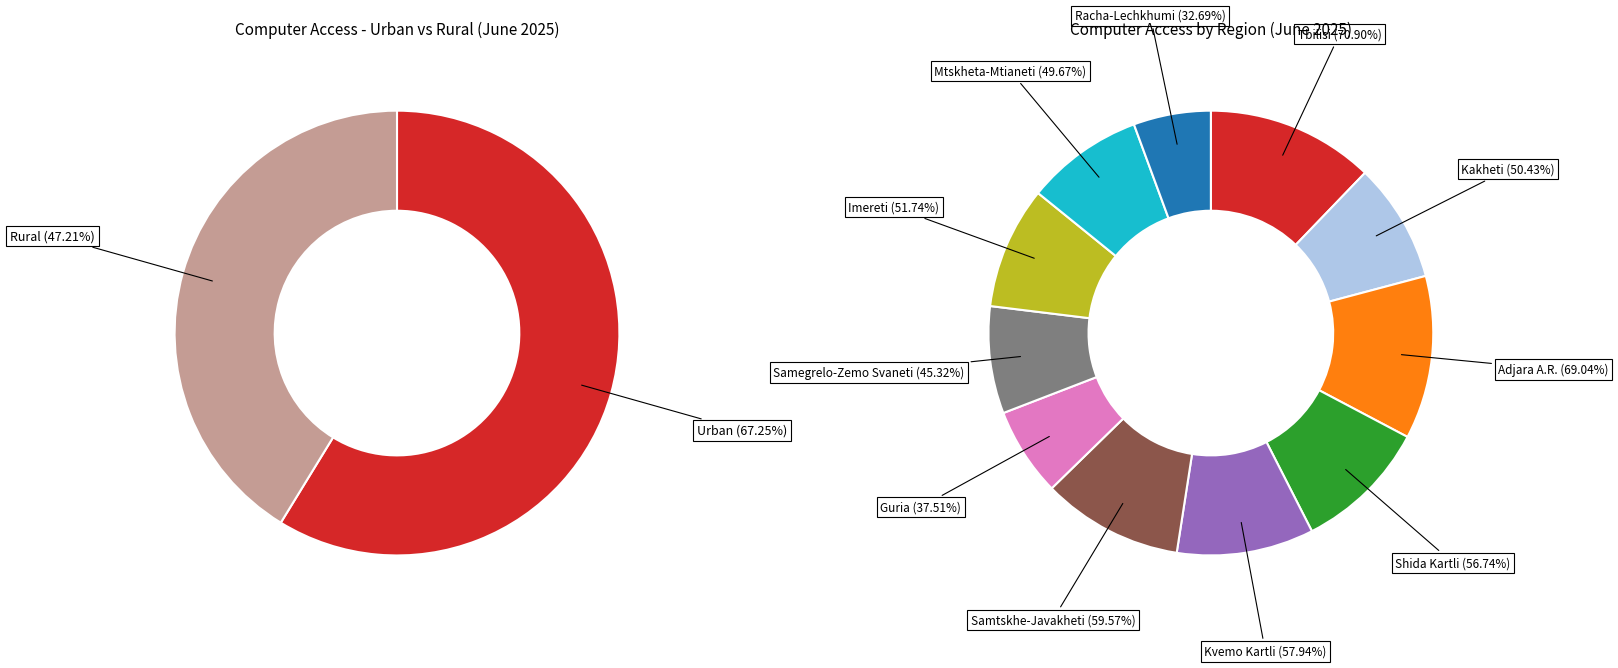

Is it true that Racha-Lechkhumi is 5% of the pie?

True